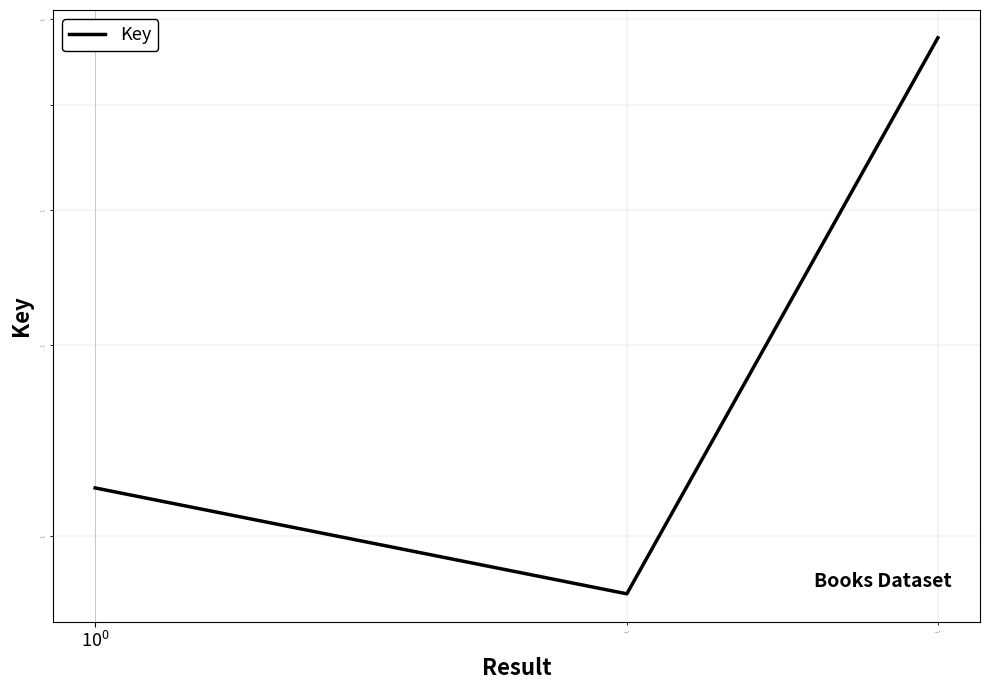

What is the sum of all values?

974479459